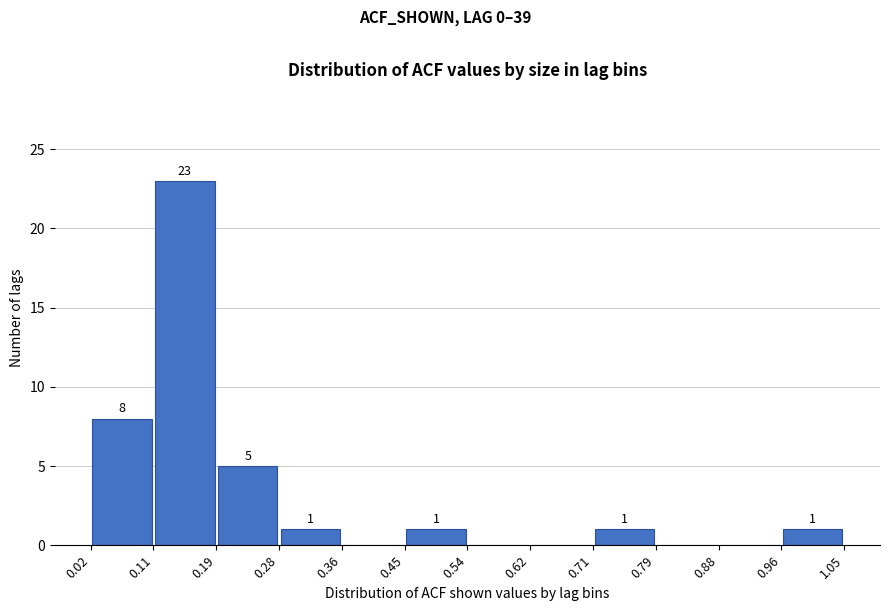

Which range on the x-axis has the tallest bar?

0.11 to 0.19